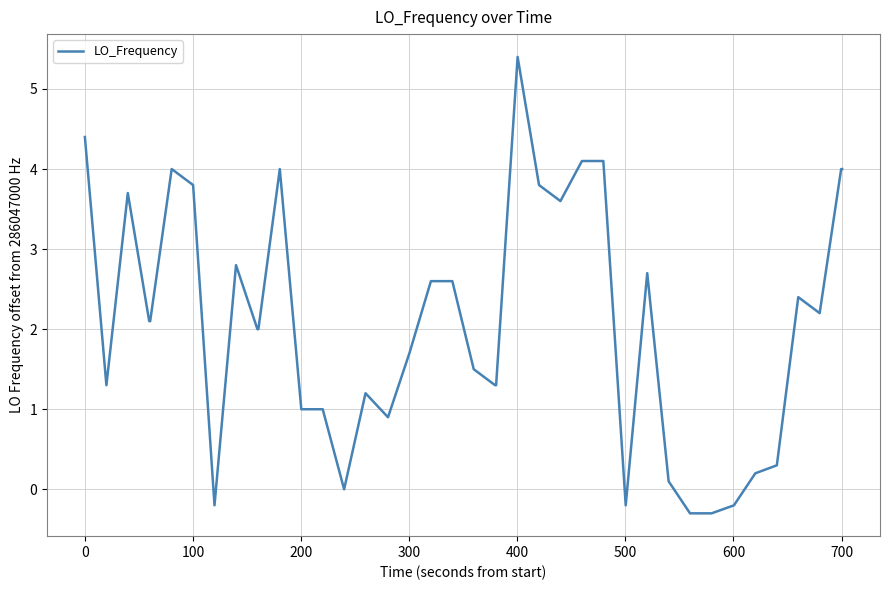

What is the difference between the maximum and minimum values?

5.7